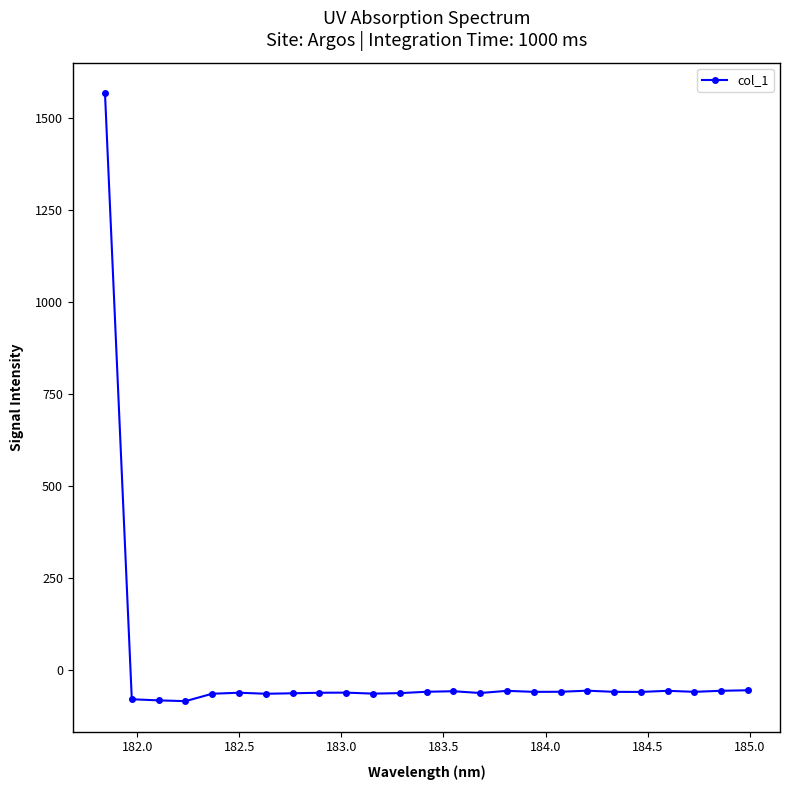

What is the maximum value shown in the chart?

1567.4